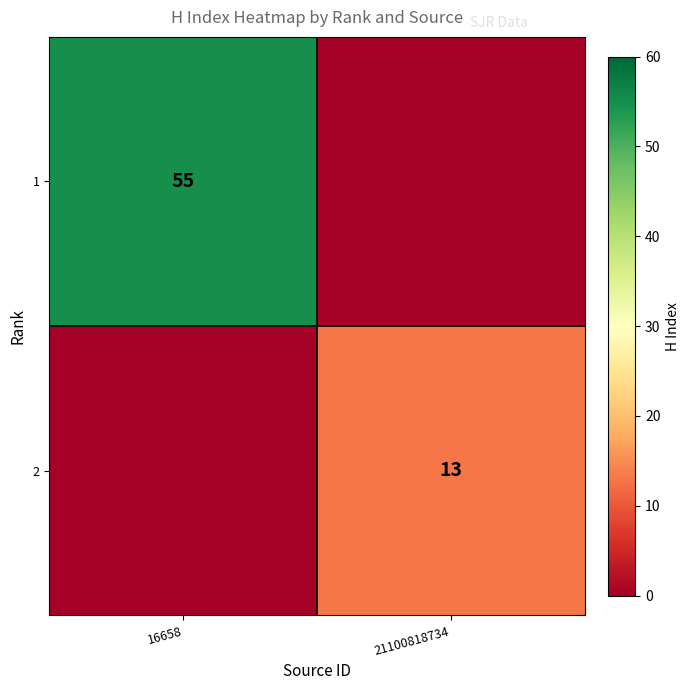

Which category has the lowest value across all series?

21100818734